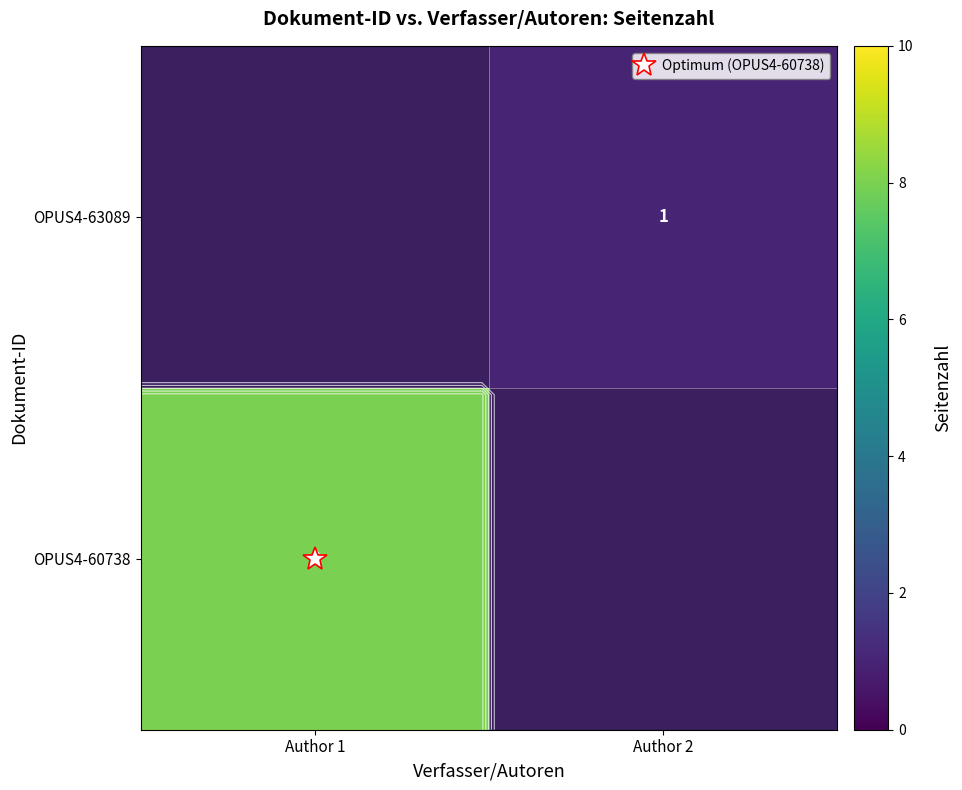

Rank the series by their maximum value, from highest to lowest.

OPUS4-60738, OPUS4-63089